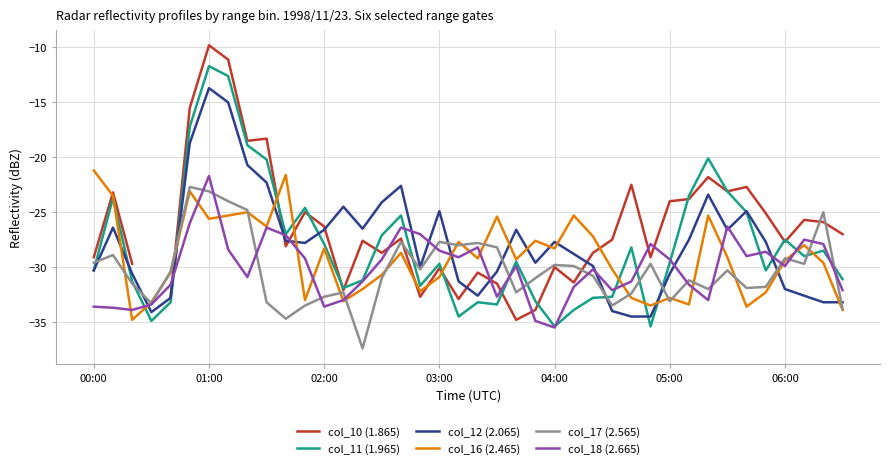

What are all the series names shown in the legend?

col_10 (1.865), col_11 (1.965), col_12 (2.065), col_16 (2.465), col_17 (2.565), col_18 (2.665)